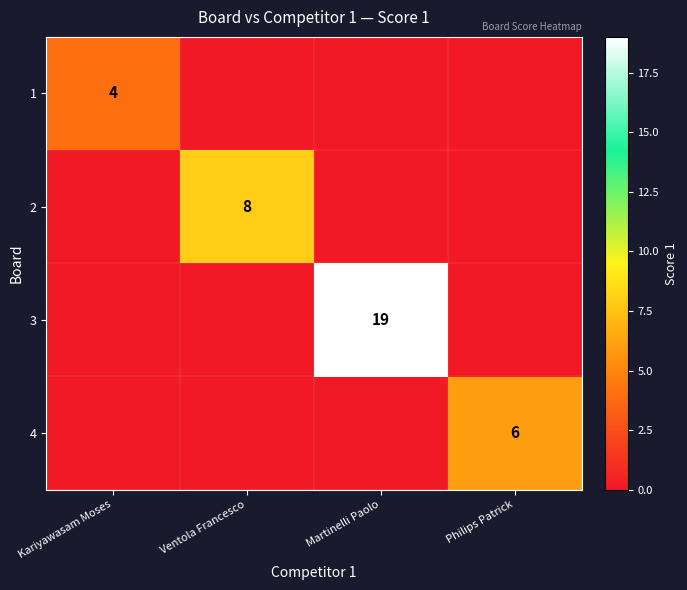

The value of 4 at Philips Patrick is 6. True or false?

True